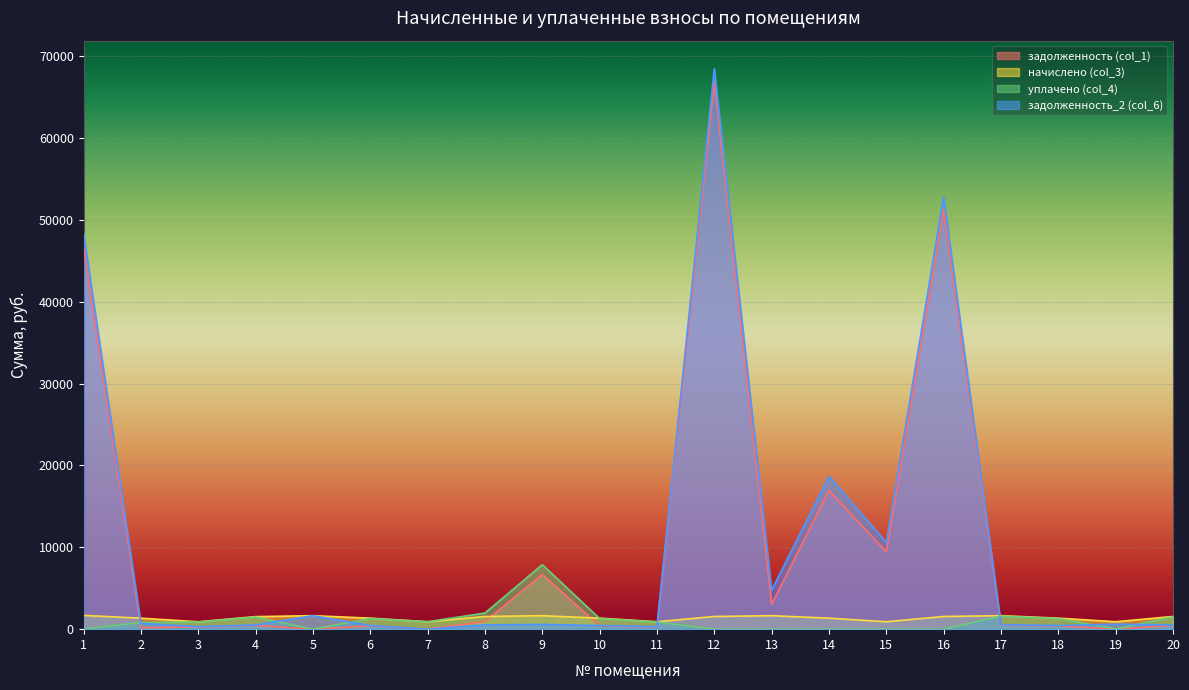

How many series are shown in this chart?

4